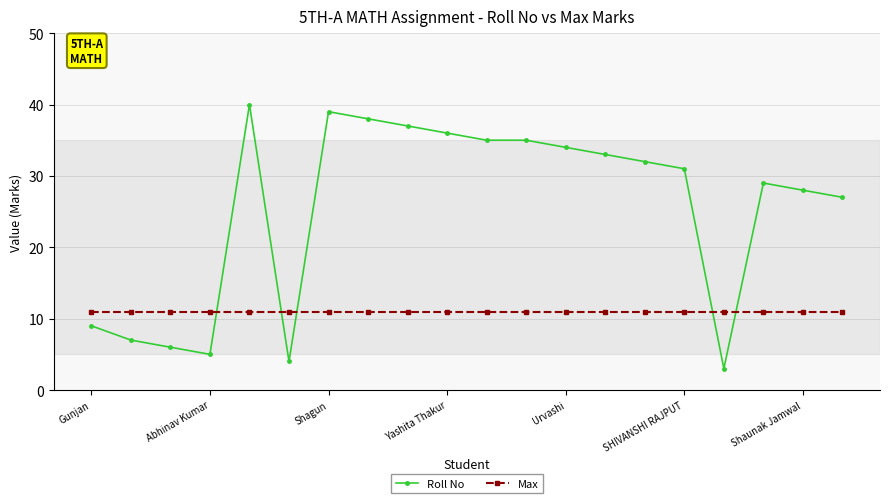

Which series has the largest total across all categories?

Roll No